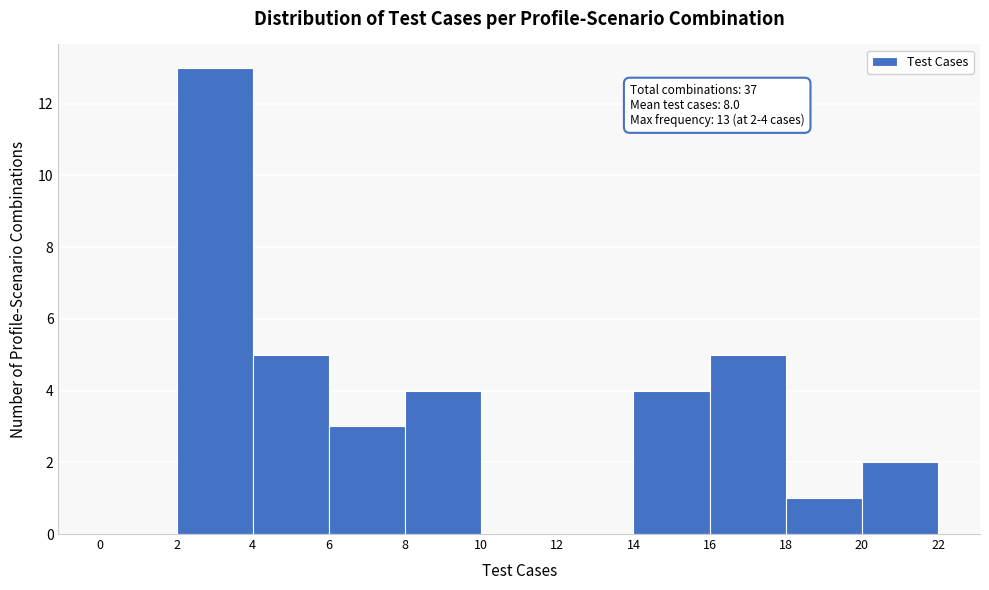

Which range on the x-axis has the tallest bar?

2 to 4